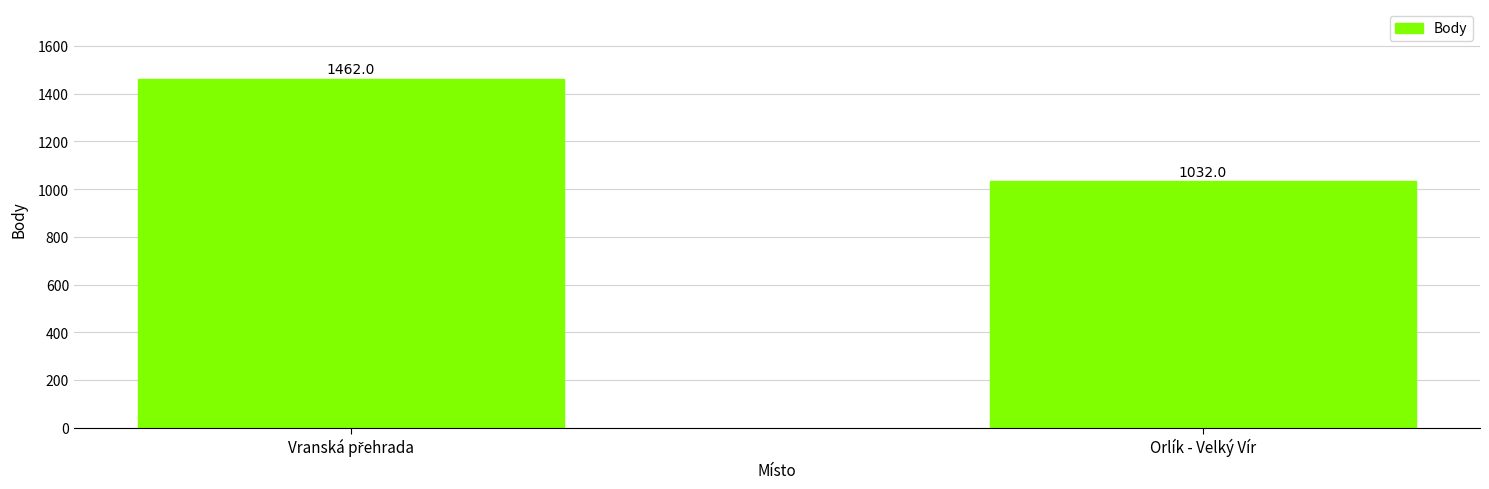

Is it true that the value at Orlík - Velký Vír is 1032?

True